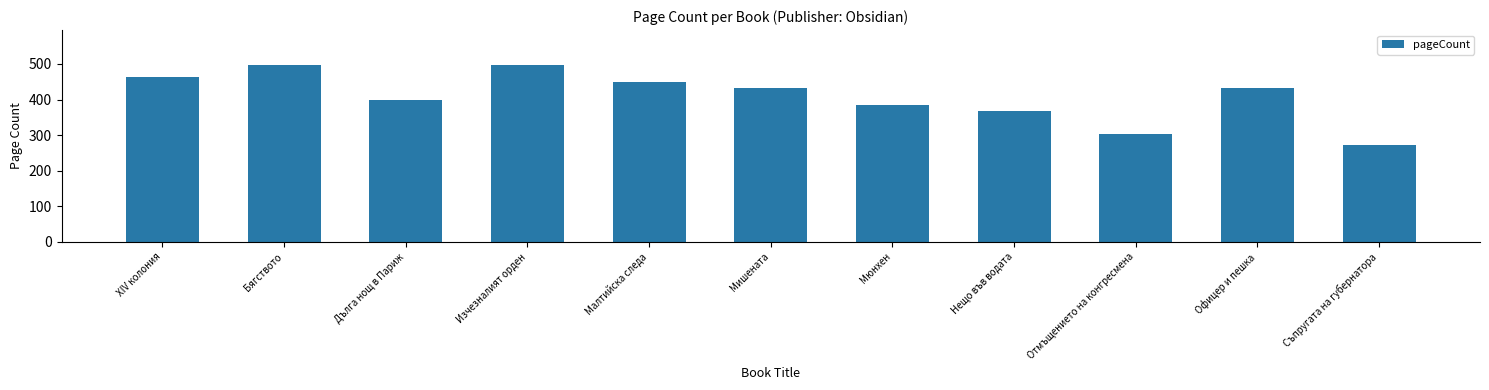

Reading left to right, transcribe all the data shown in this chart.

XIV колония=464	Бягството=496	Дълга нощ в Париж=400	Изчезналият орден=496	Малтийска следа=448	Мишената=432	Мюнхен=384	Нещо във водата=368	Отмъщението на конгресмена=304	Офицер и пешка=432	Съпругата на губернатора=272